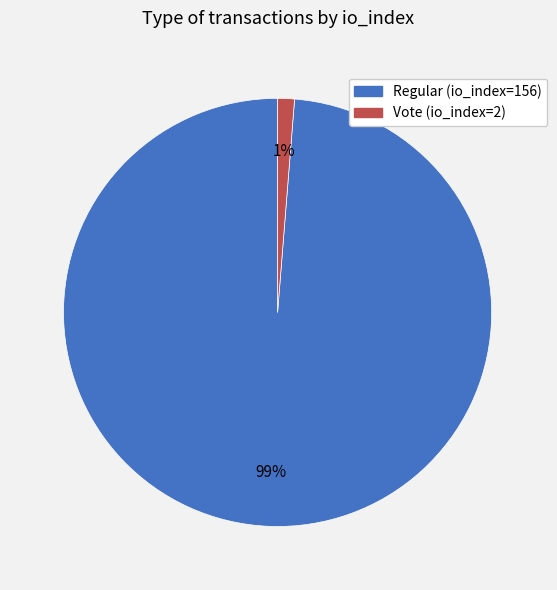

To the nearest percent, what percentage of the pie is Regular (io_index=156)?

99%